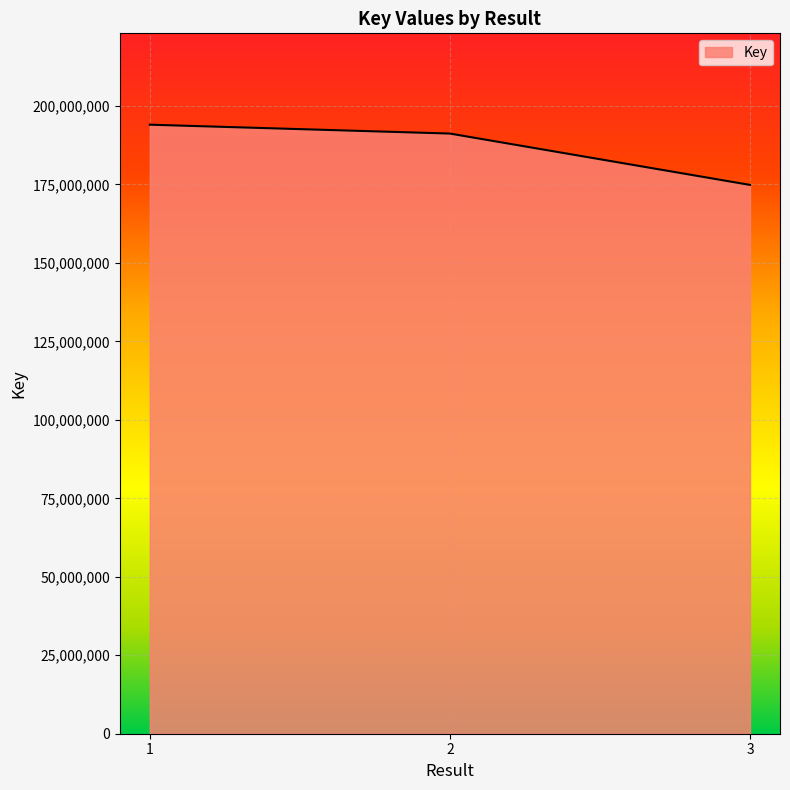

What is the greatest value displayed?

194054794